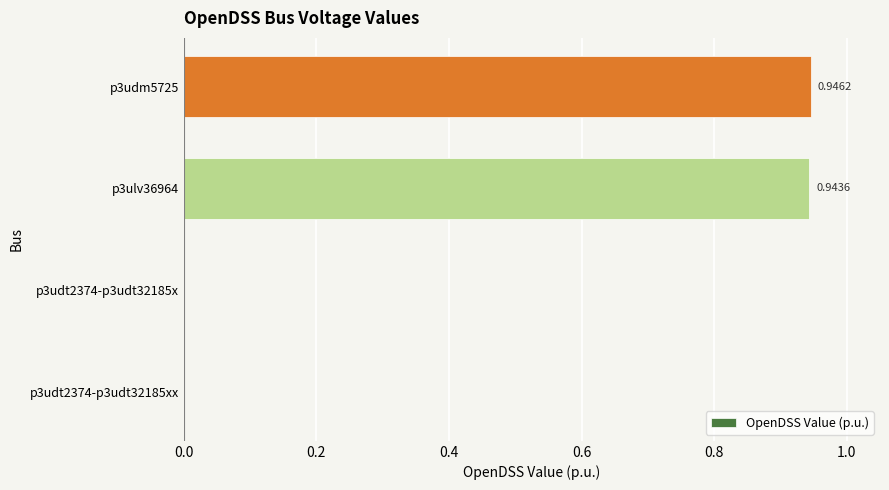

Which has a higher value, p3udt2374-p3udt32185xx or p3udm5725?

p3udm5725